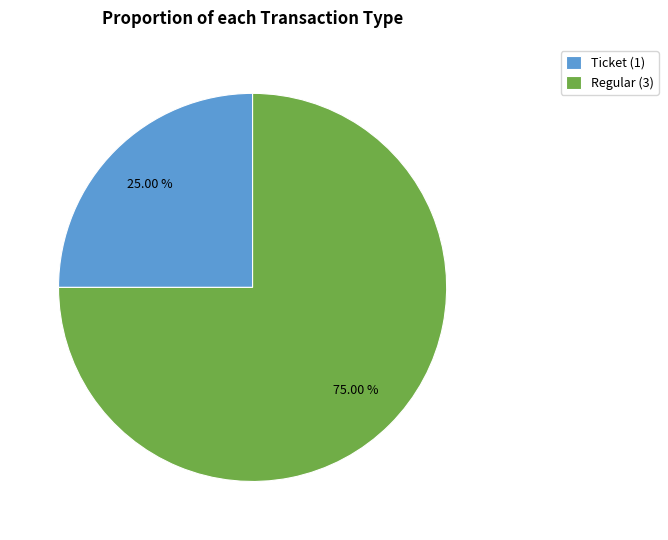

Which slice is the largest?

Regular (3)